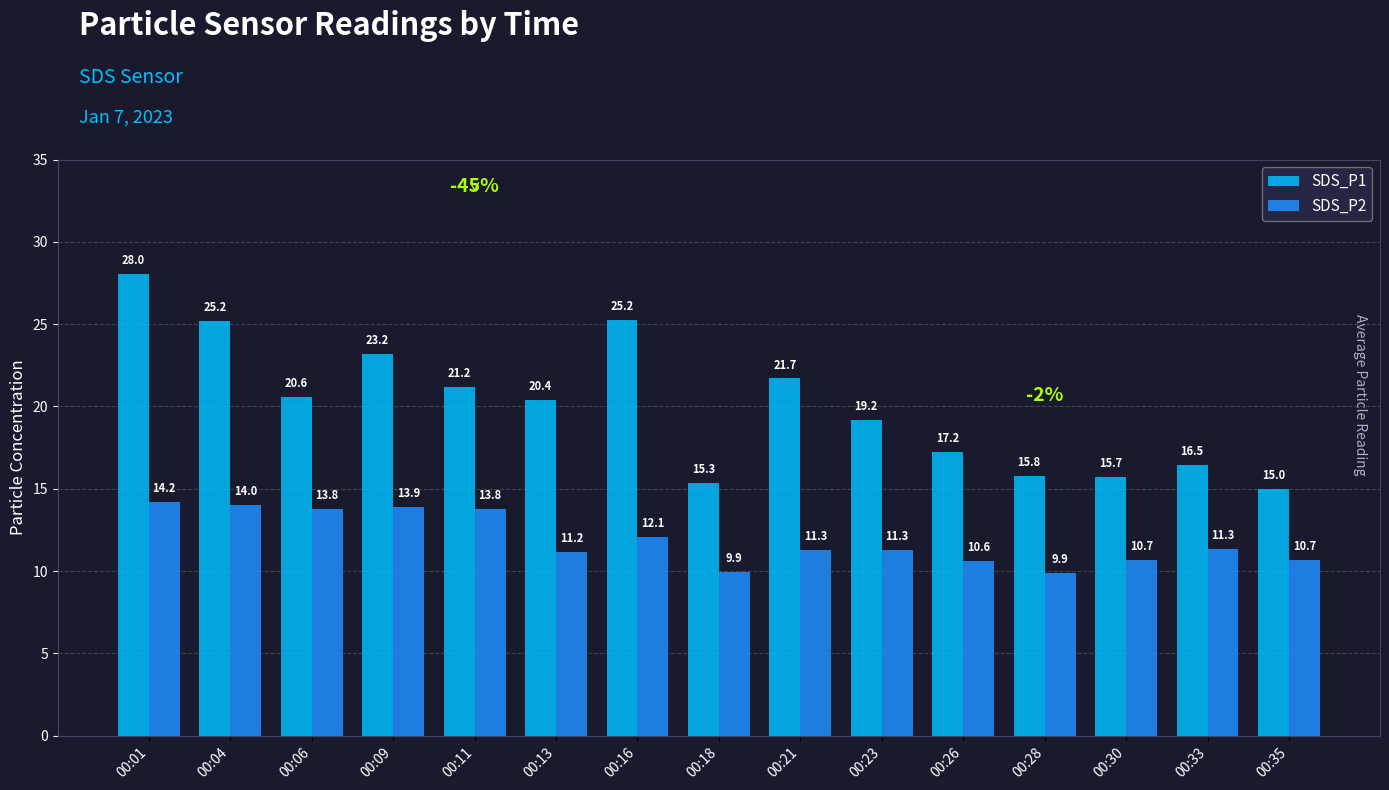

List the series in order of their peak value, lowest first.

SDS_P2, SDS_P1